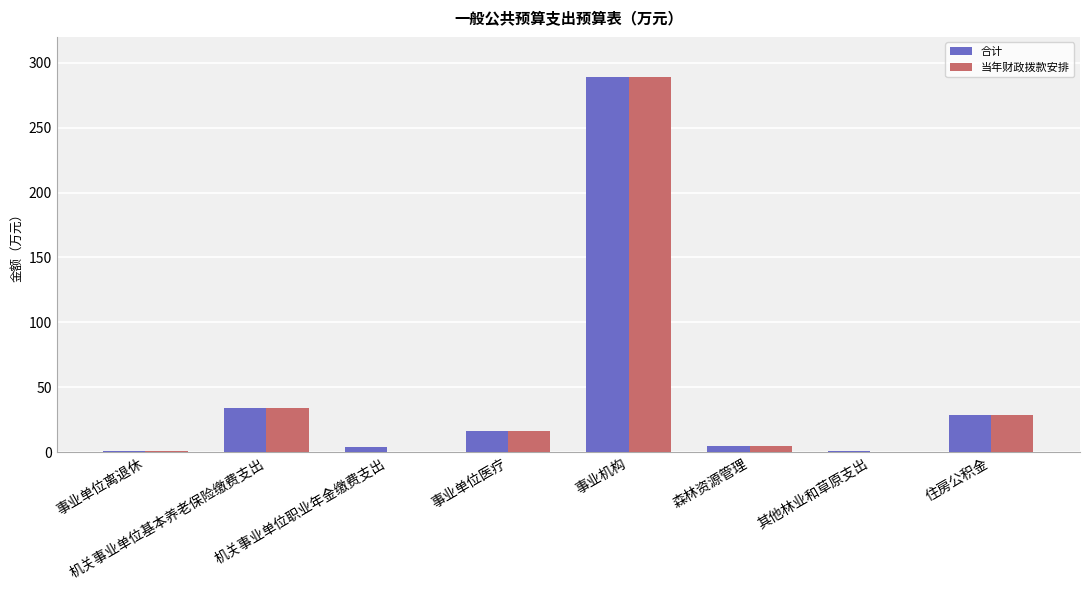

Where is 合计 nearest to the value 144?

机关事业单位基本养老保险缴费支出